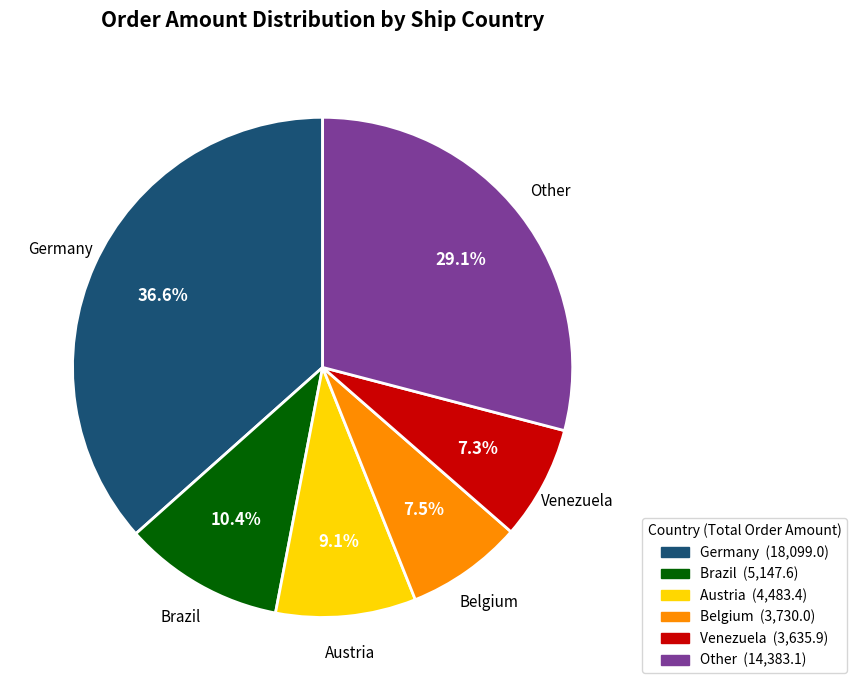

Is there any slice that represents more than half of the pie?

No